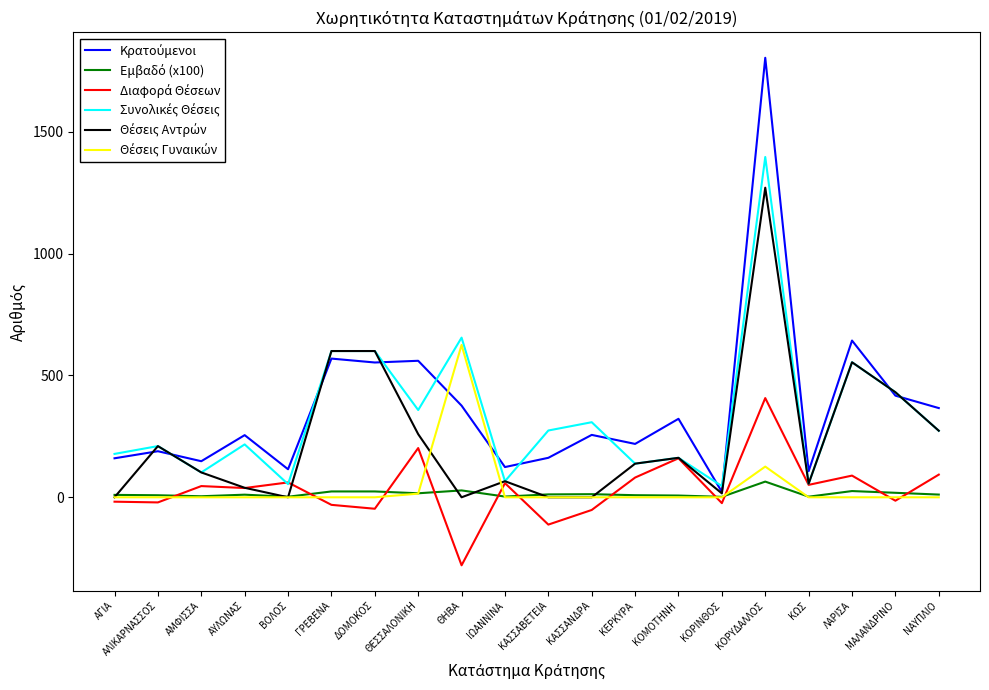

What is the maximum value shown in the chart?

1803.0